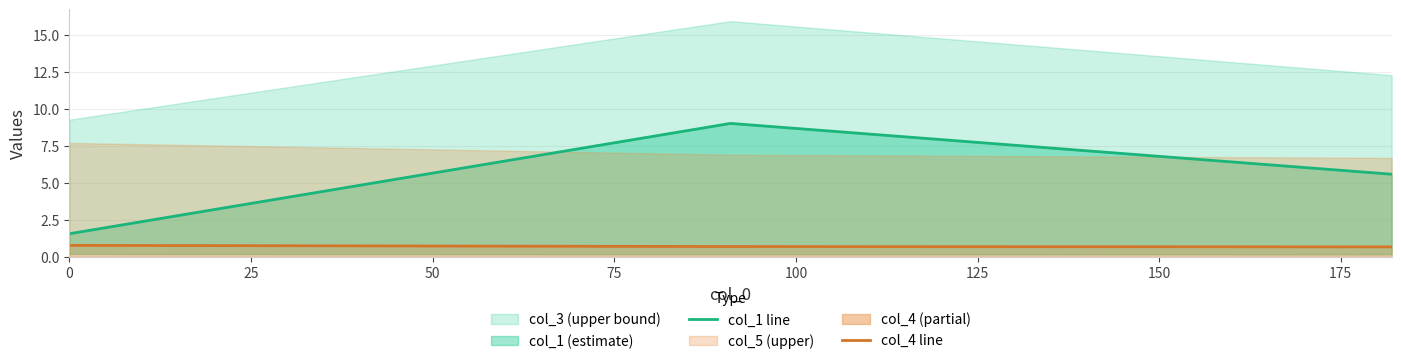

What value does the col_4 line series have at 50?

0.7